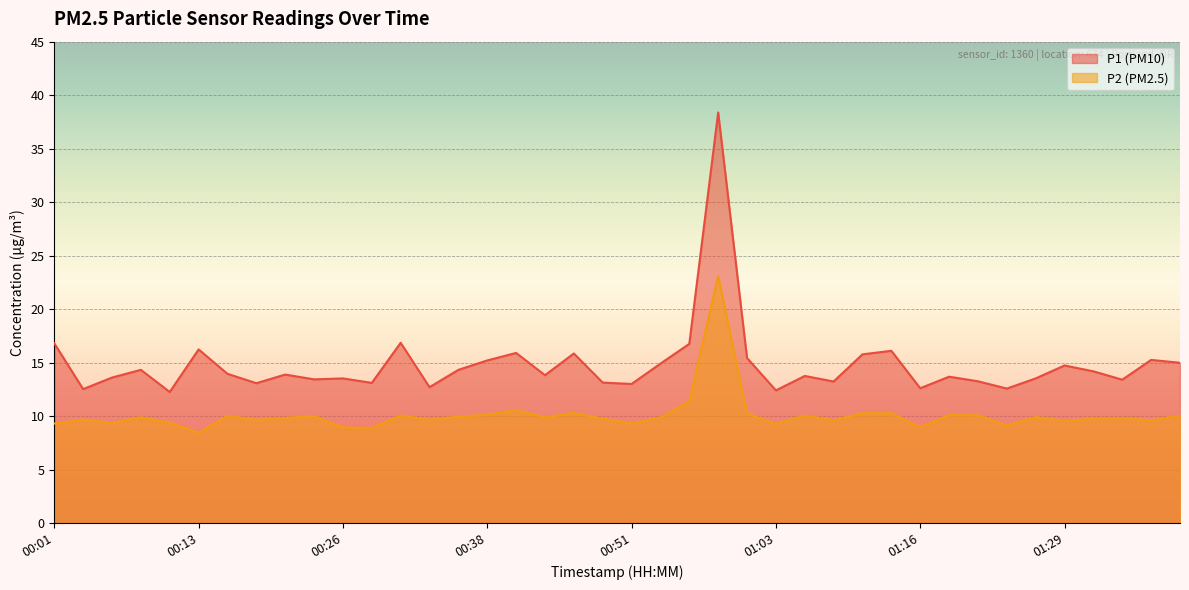

What is the minimum value for P1?

12.2